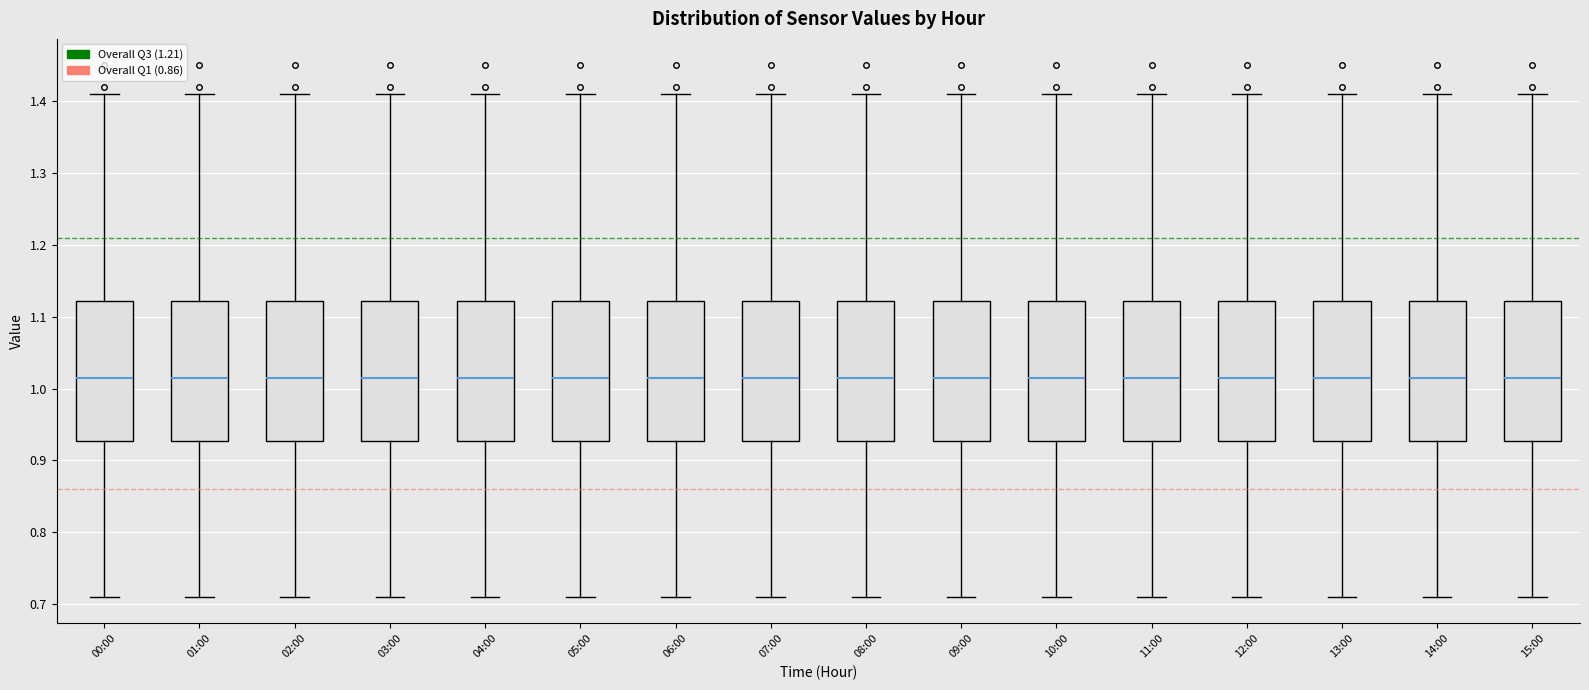

Where is the lower edge of the box for 02:00 on the y-axis? The values are not printed on the chart, so give them approximately, as read against the axis.

0.93